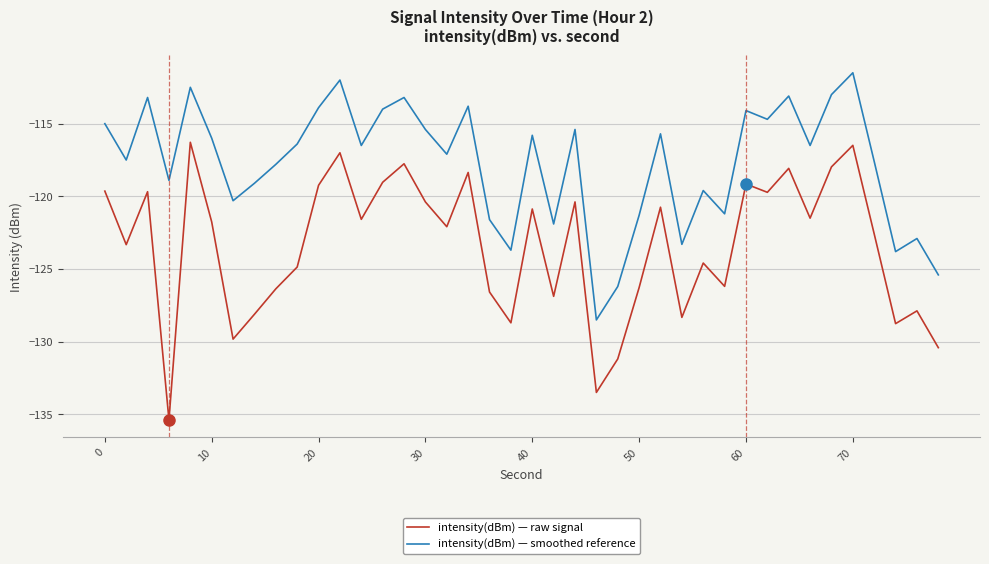

Which series has the largest total across all categories?

intensity(dBm) — smoothed reference